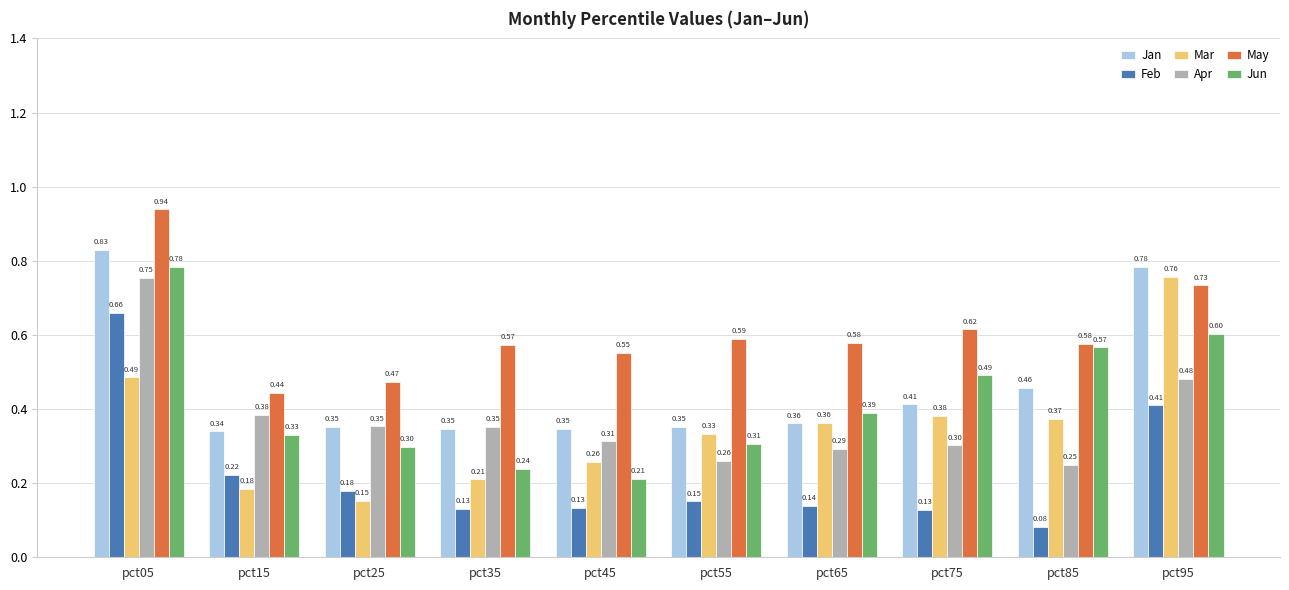

What is the total value across all series at pct45?

1.8